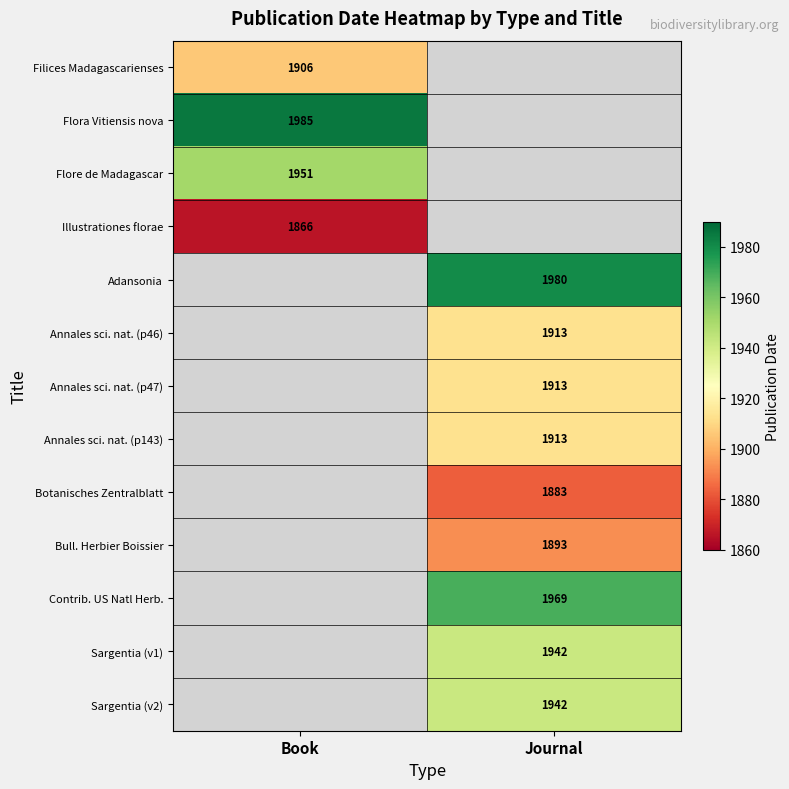

True or false: Contrib. US Natl Herb. has a value of 3388 at Journal.

False